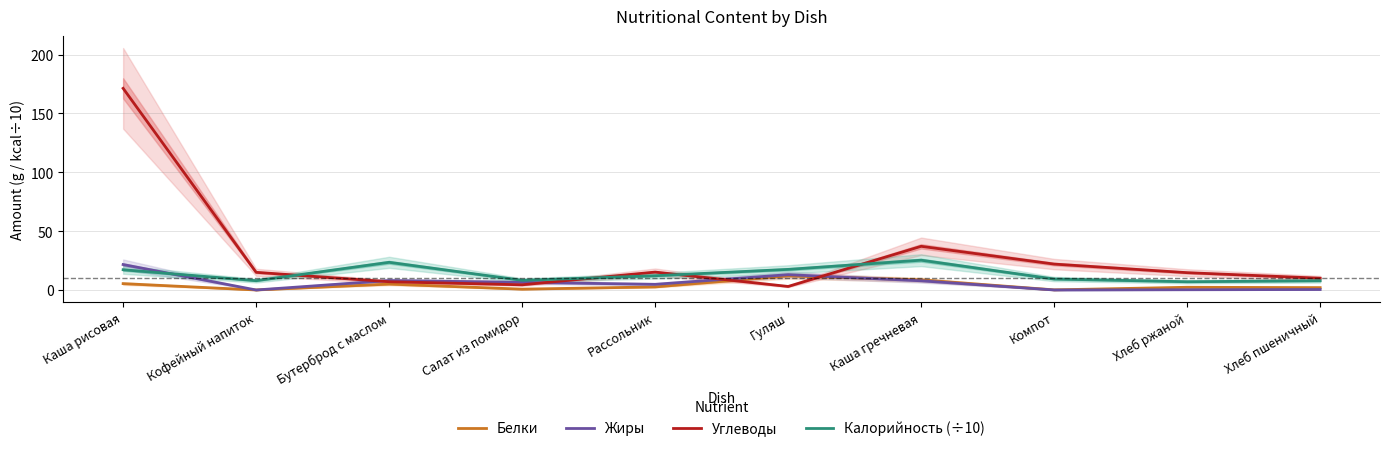

Does the chart display data point markers on the line(s)?

No